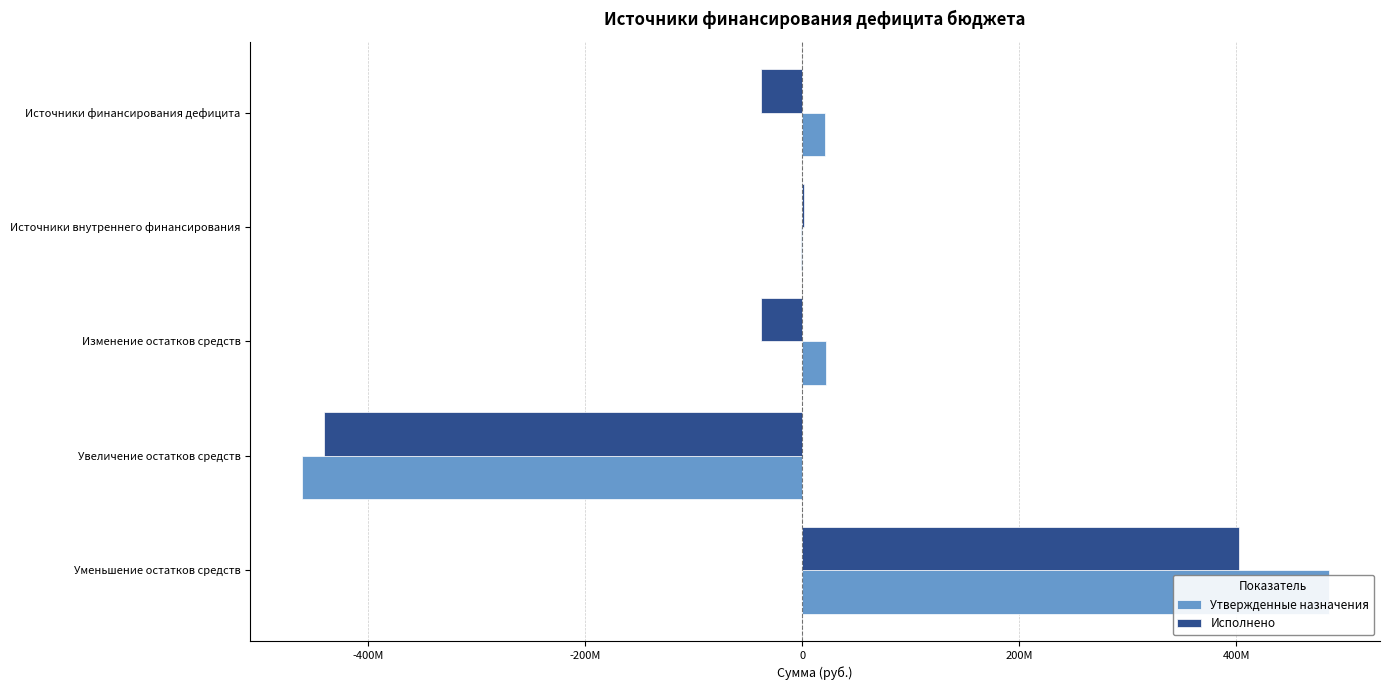

How many bars are there in total?

10